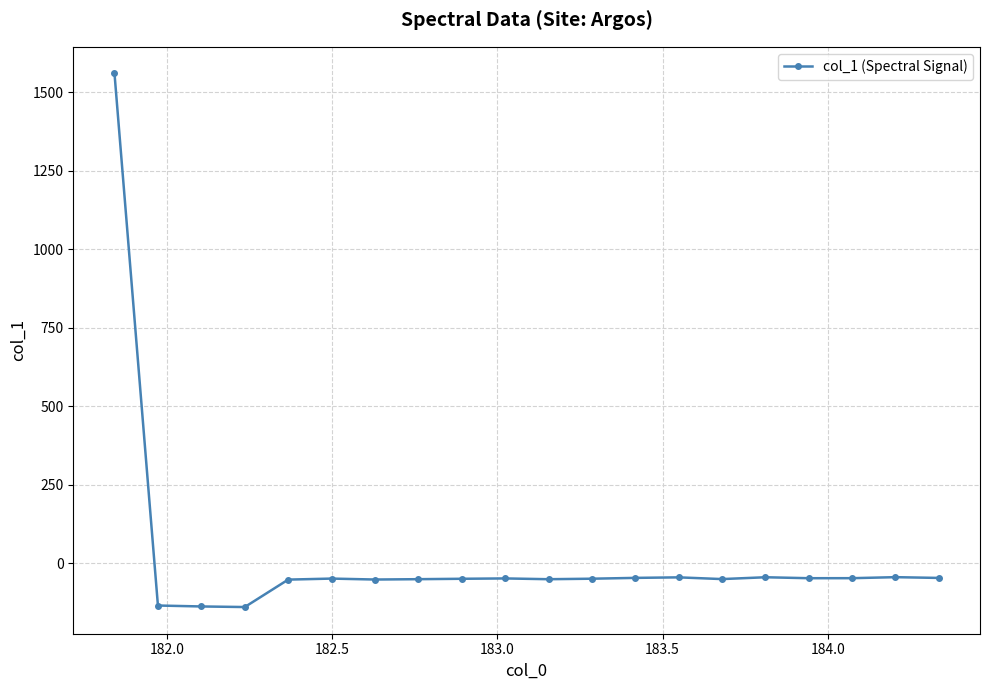

What is the average value?

18.4